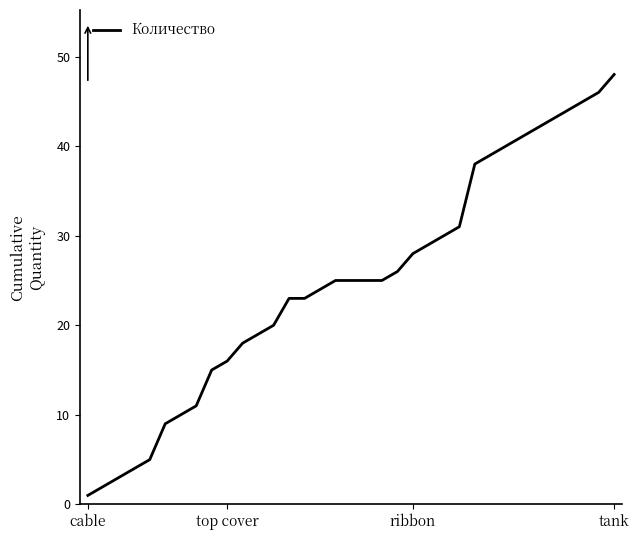

How many lines are shown in the chart?

1